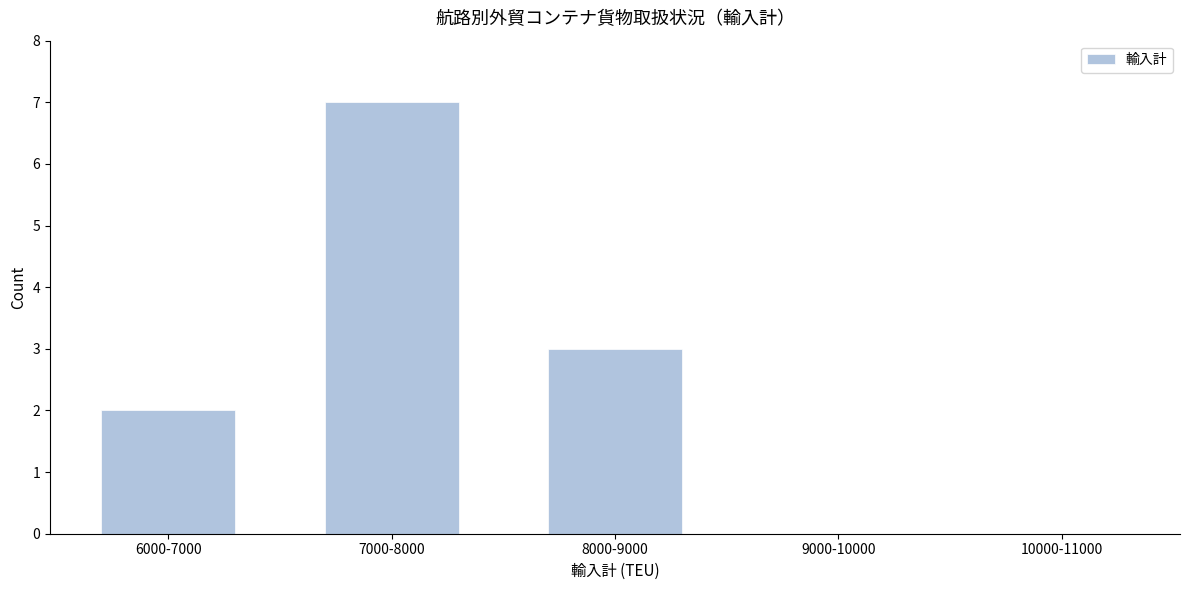

Reading left to right, list all the values displayed in this chart.

6000-7000=2	7000-8000=7	8000-9000=3	9000-10000=0	10000-11000=0